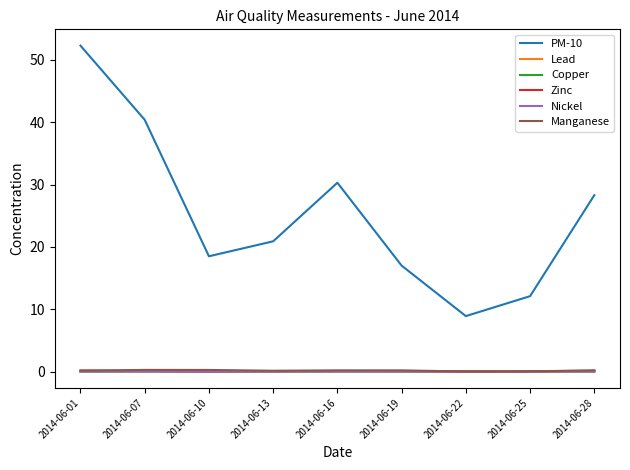

At which category is the sum across all series the highest?

2014-06-01